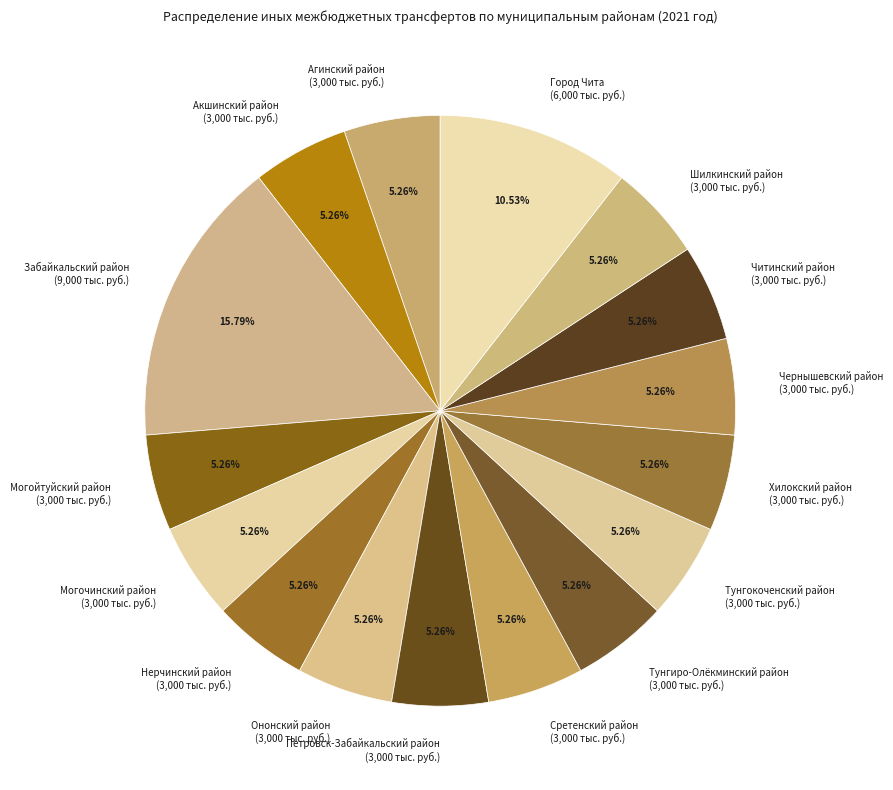

Count the number of slices in the pie.

16